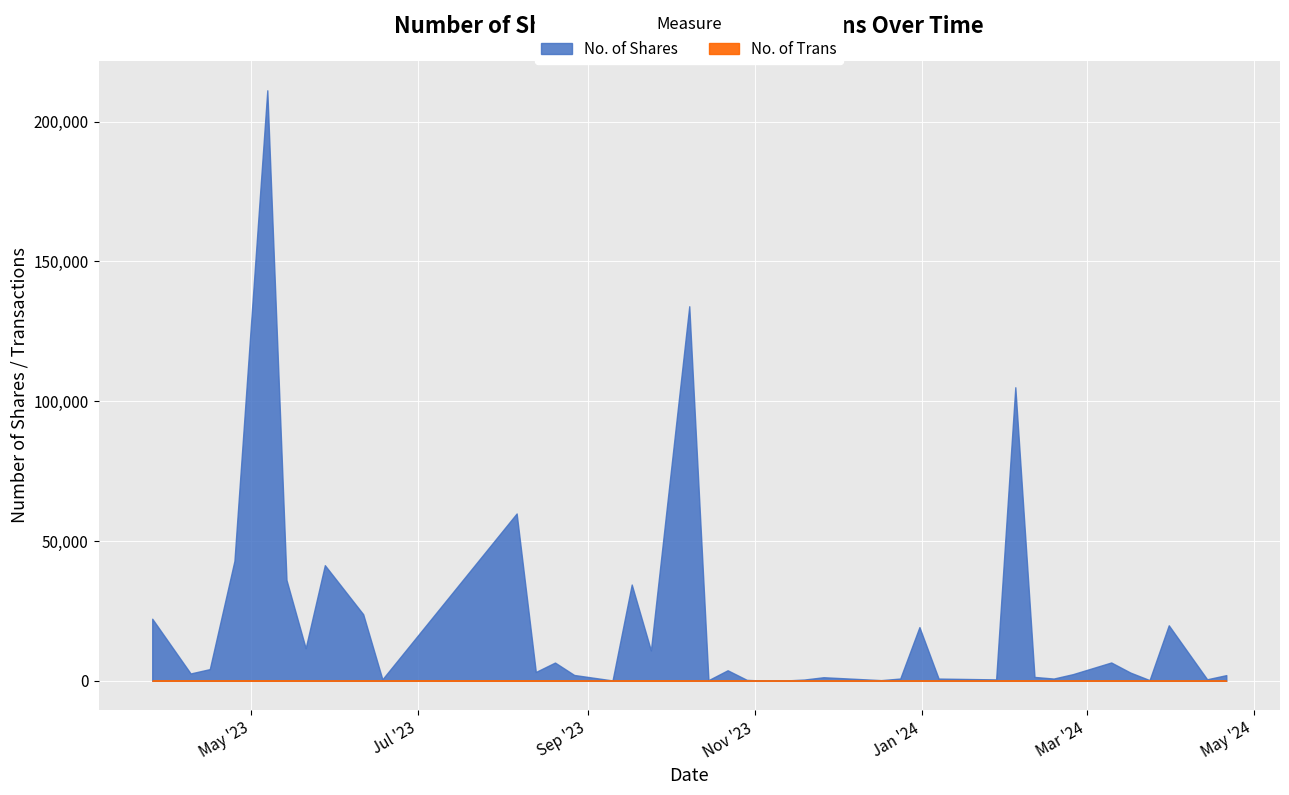

How many lines are shown in the chart?

2